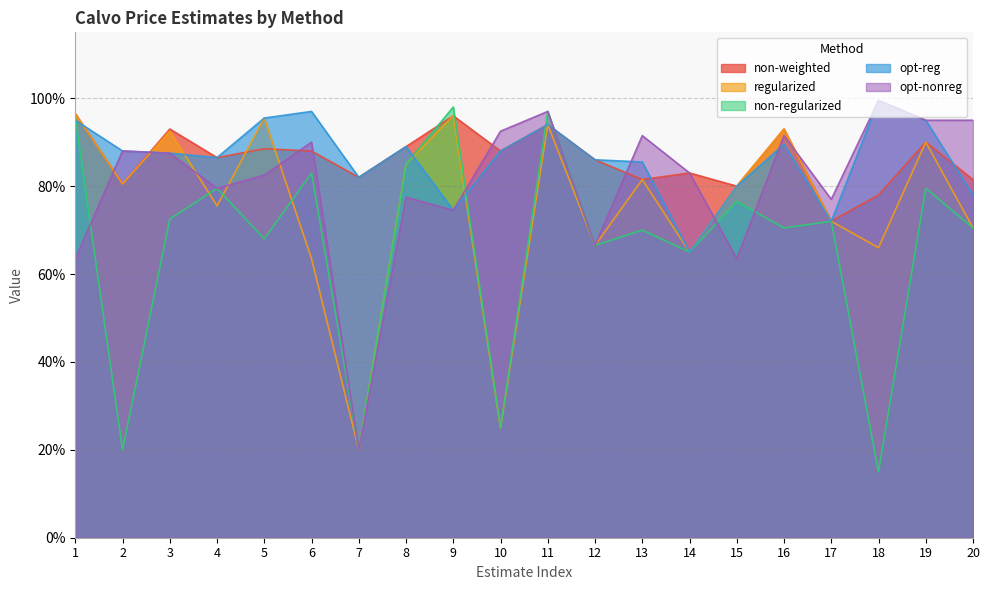

At which label is regularized closest to 0?

7